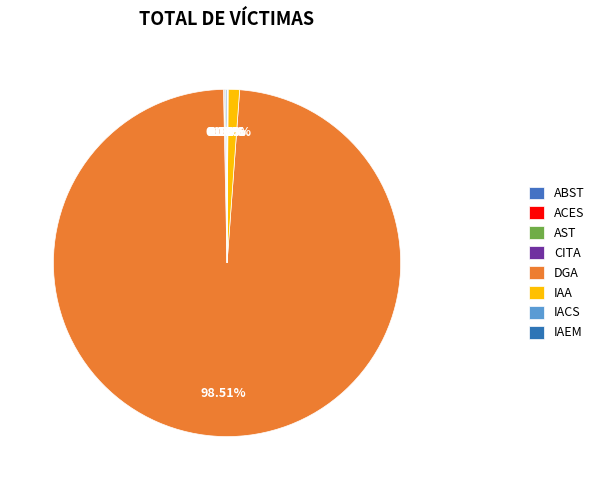

How much of the chart is everything except ABST?

99.8%